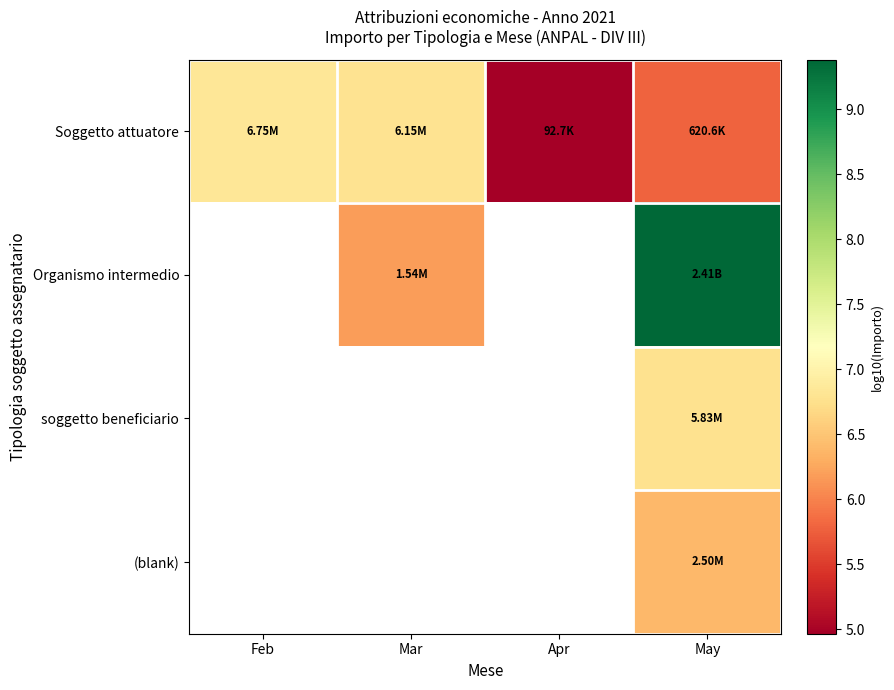

What is the difference between the maximum and minimum values in the Soggetto attuatore series?

1.9